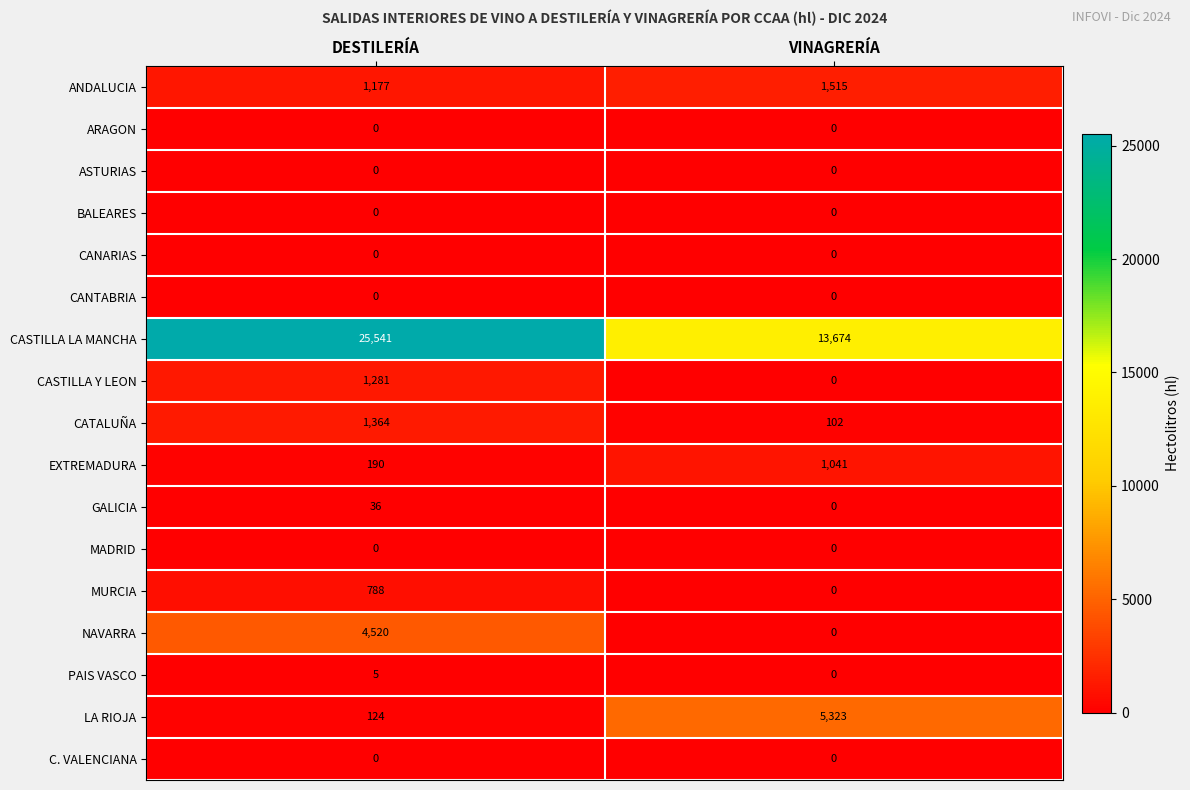

What is the total value across all series at DESTILERÍA?

35026